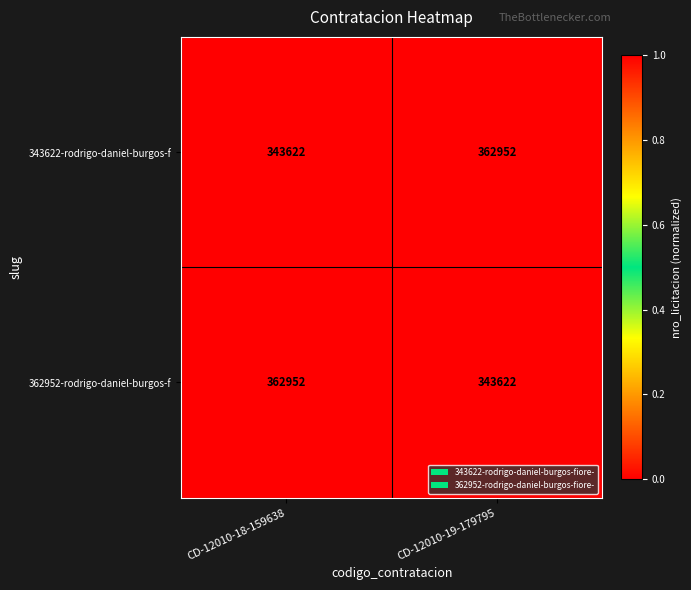

What is the average value of the 343622-rodrigo-daniel-burgos-f series?

353287